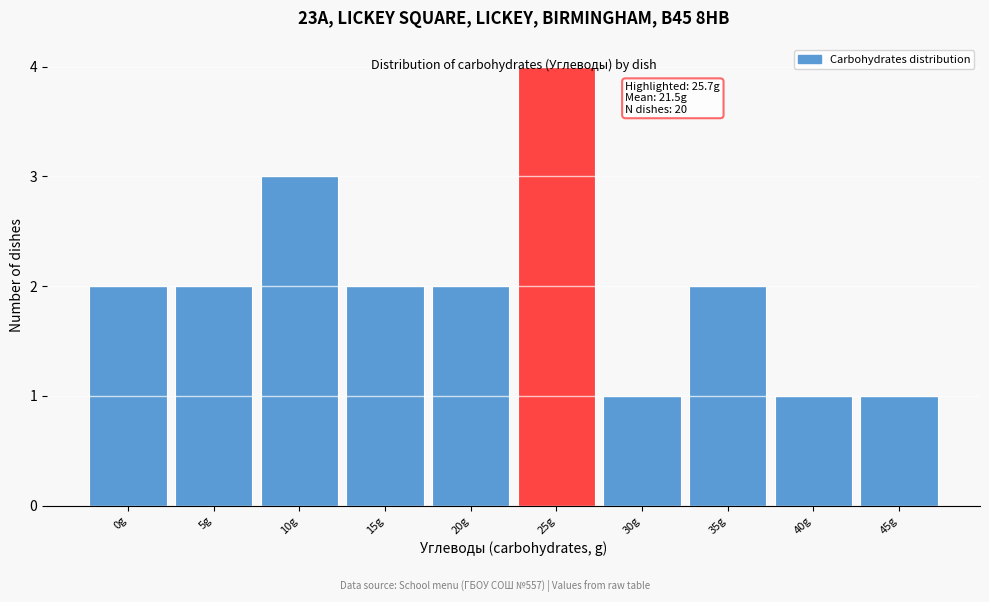

At which category does the chart reach its peak across all series?

25g